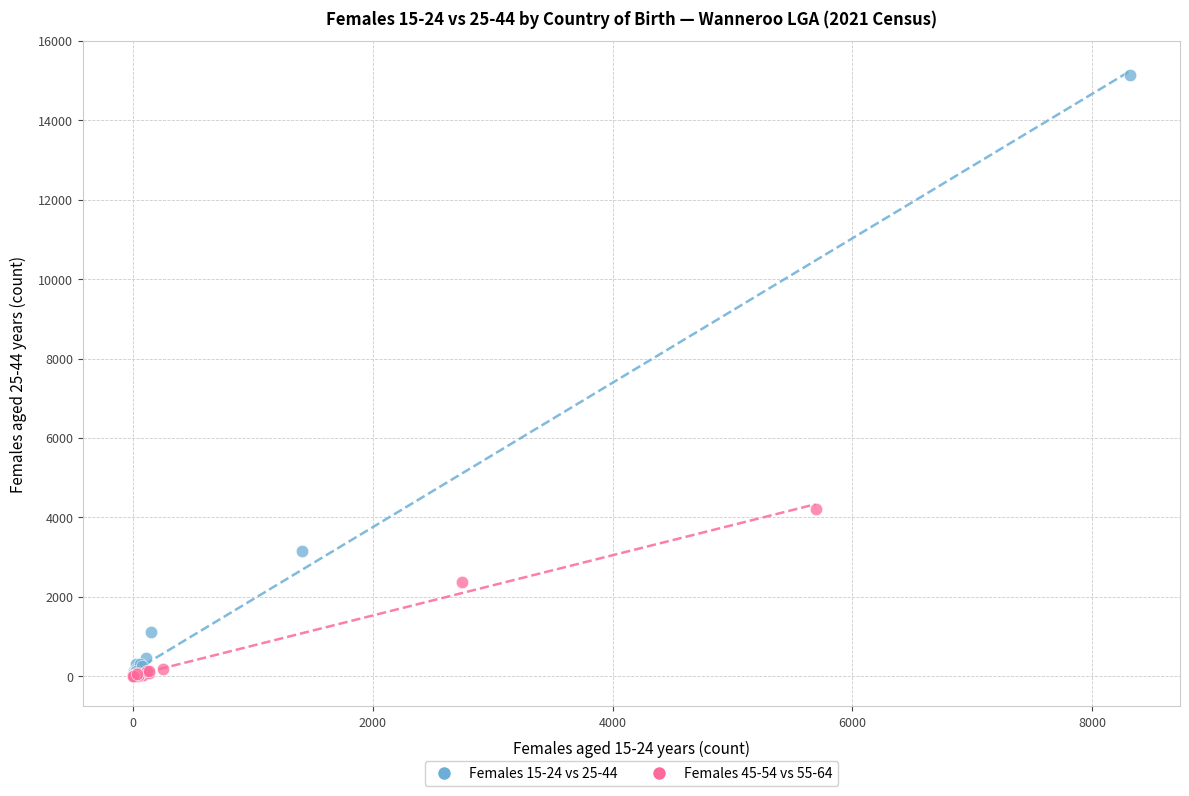

Which series reaches the maximum Y coordinate?

Females 15-24 vs 25-44